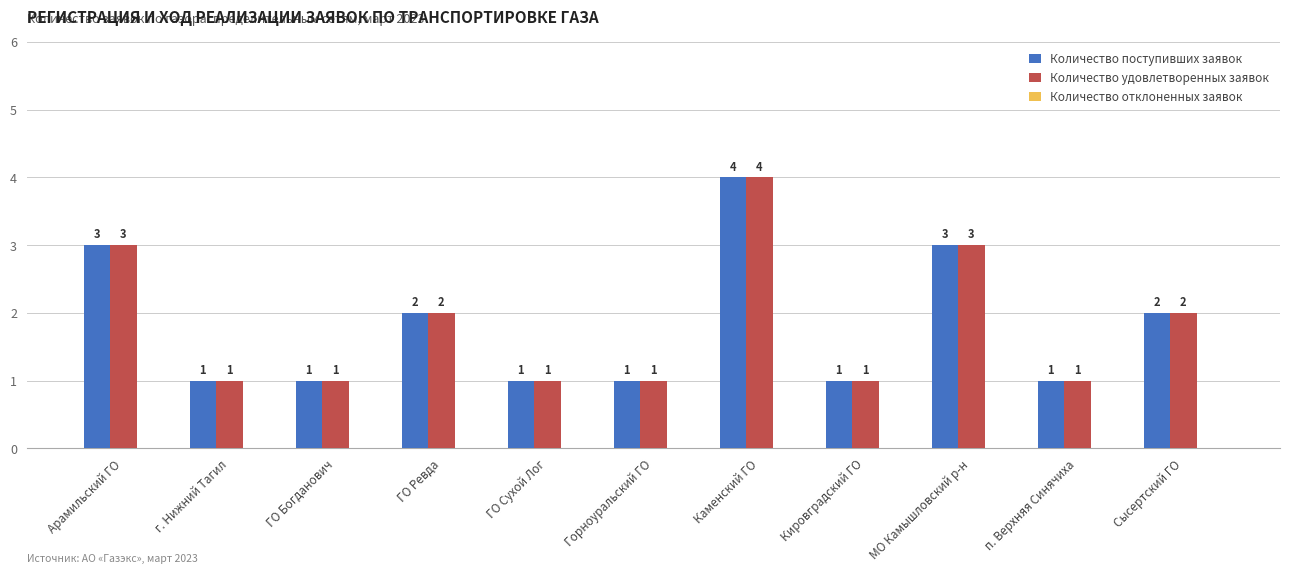

What is the difference between the maximum and minimum values in the Количество поступивших заявок series?

3